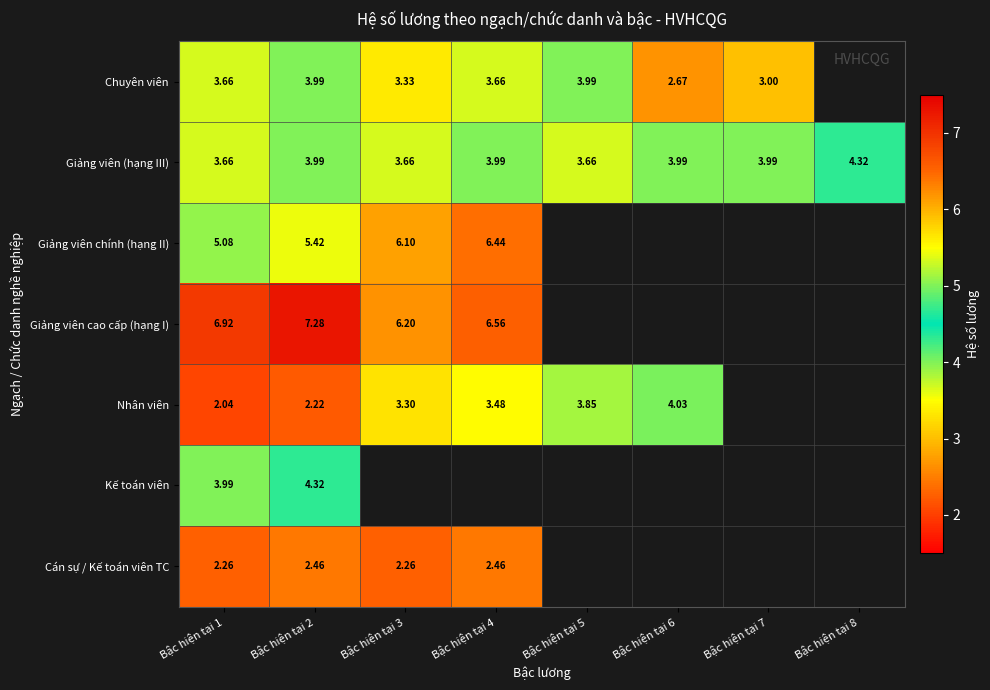

Is the value of Nhân viên at Bậc hiện tại 6 greater than the value of Cán sự / Kế toán viên TC at Bậc hiện tại 1?

Yes